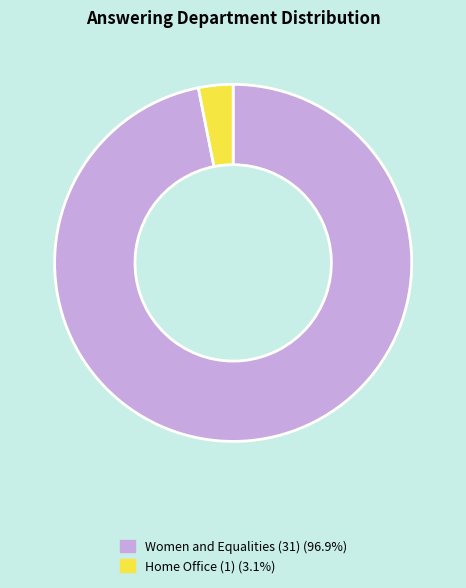

The Home Office (1) slice represents 14% of the pie. True or false?

False